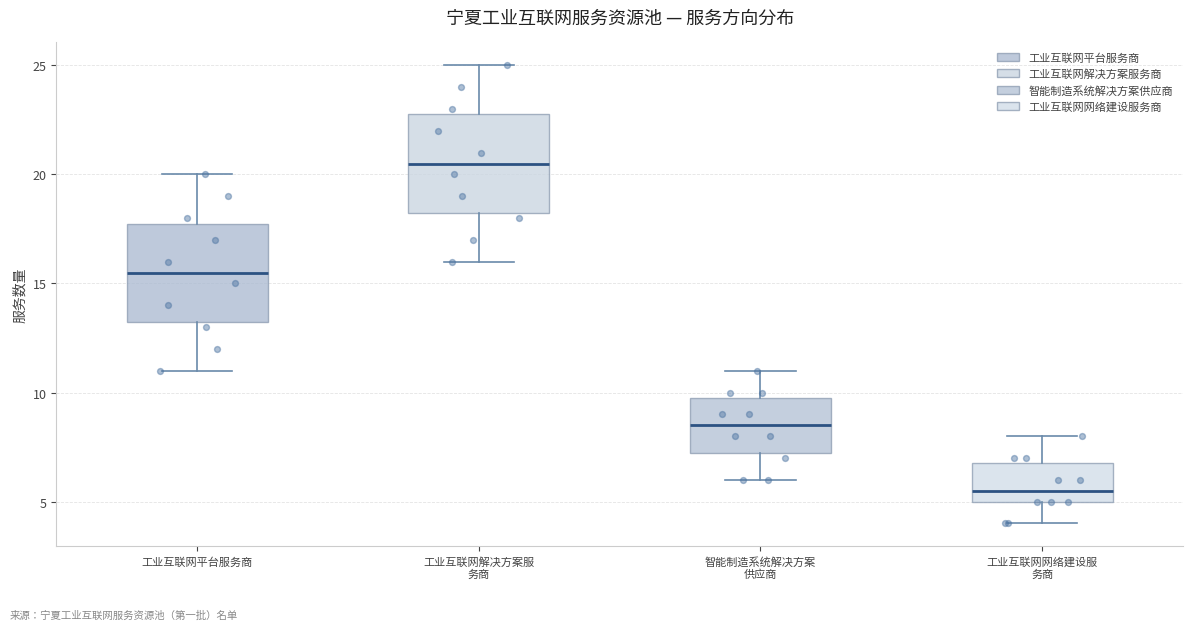

Where does the lower whisker of the box for 工业互联网解决方案服 务商 end on the y-axis? The values are not printed on the chart, so give them approximately, as read against the axis.

16.0